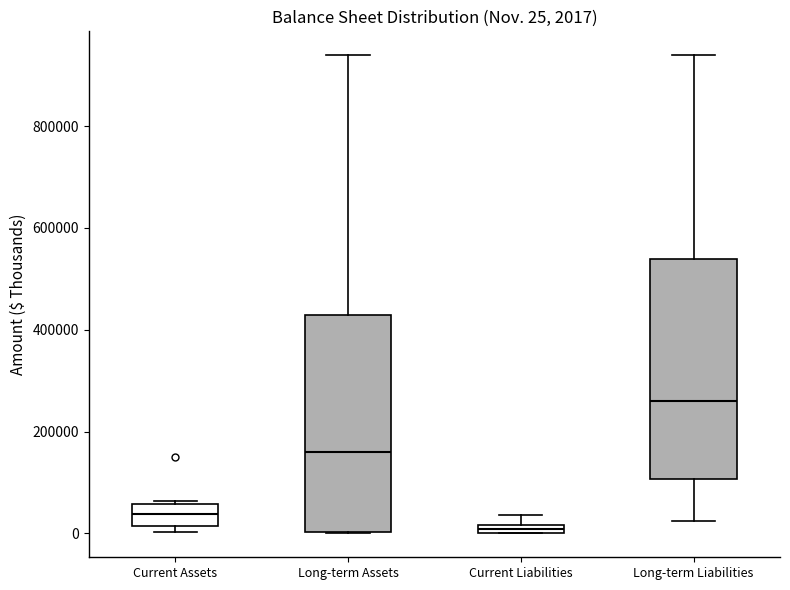

Which box's median line is the highest?

Long-term Liabilities